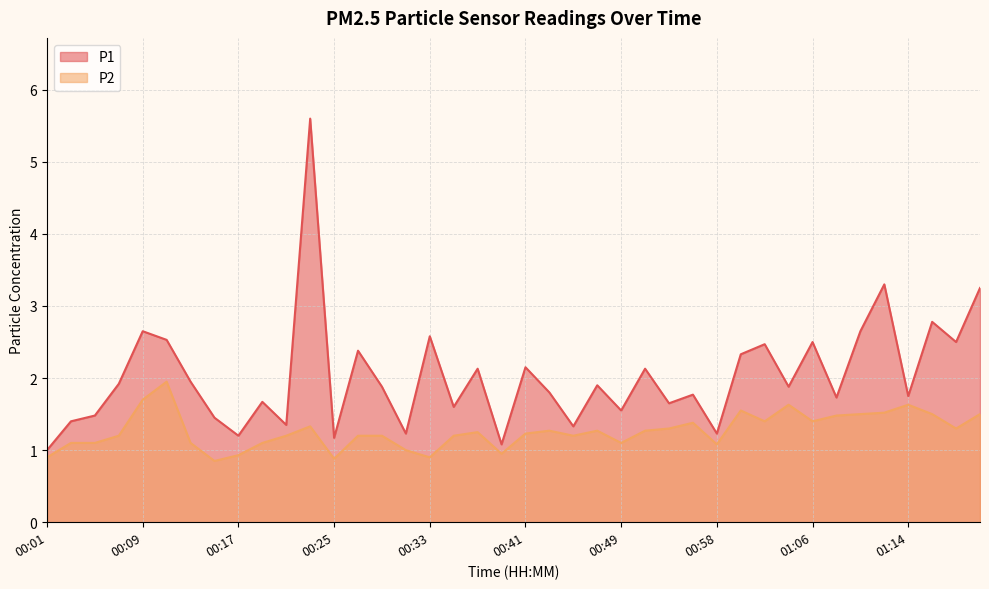

True or false: P1 and P2 intersect in this chart.

False